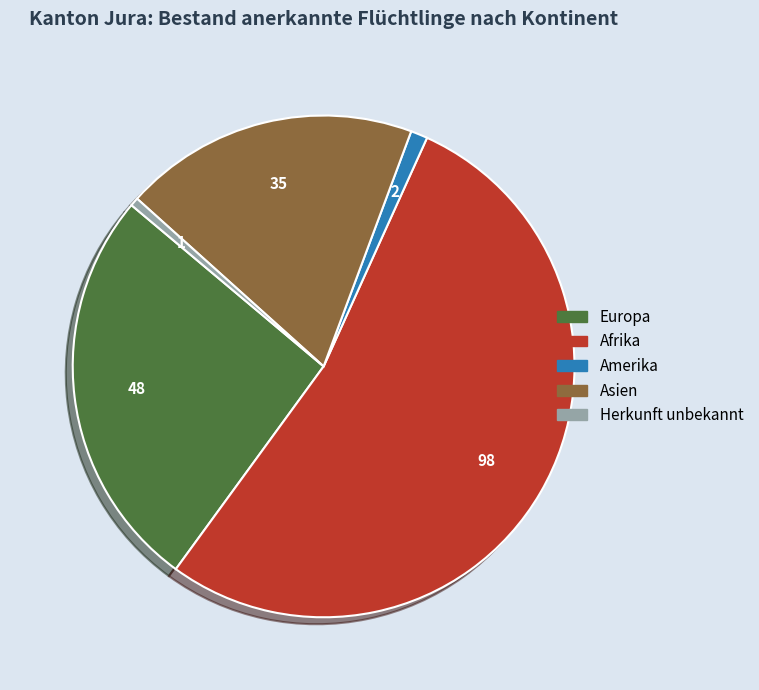

How many segments does this pie chart have?

5